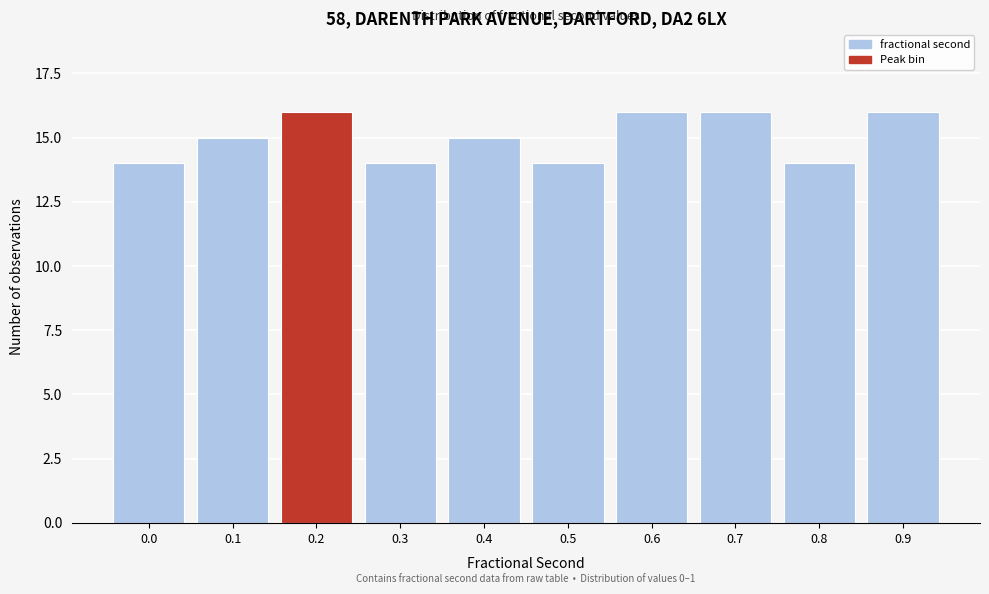

Reading left to right, extract all data points from this chart.

0.0=14	0.1=15	0.2=16	0.3=14	0.4=15	0.5=14	0.6=16	0.7=16	0.8=14	0.9=16